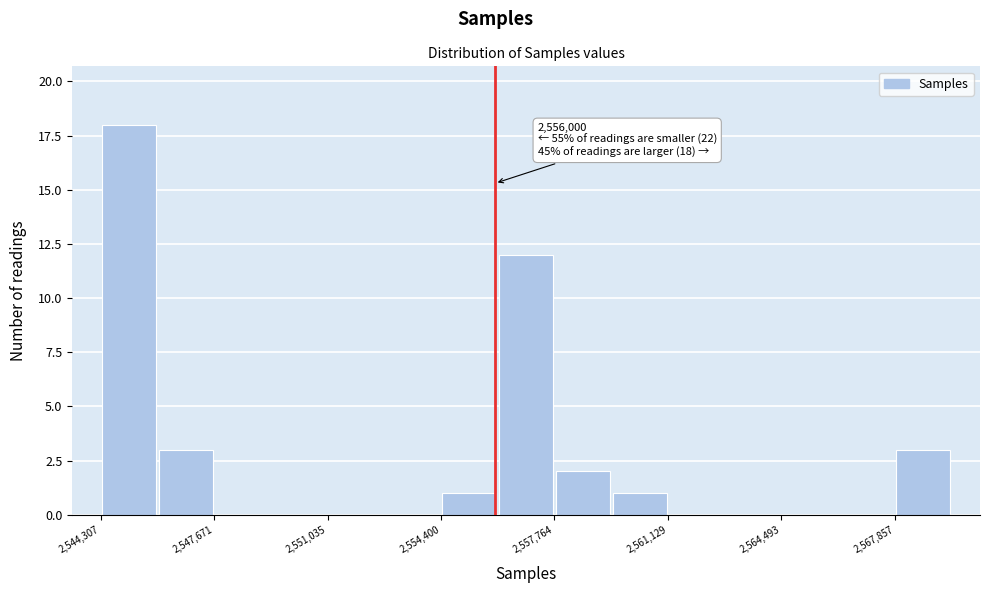

Around what value on the x-axis is the tallest bar? Give the approximate position of its centre, as read against the axis.

2545000